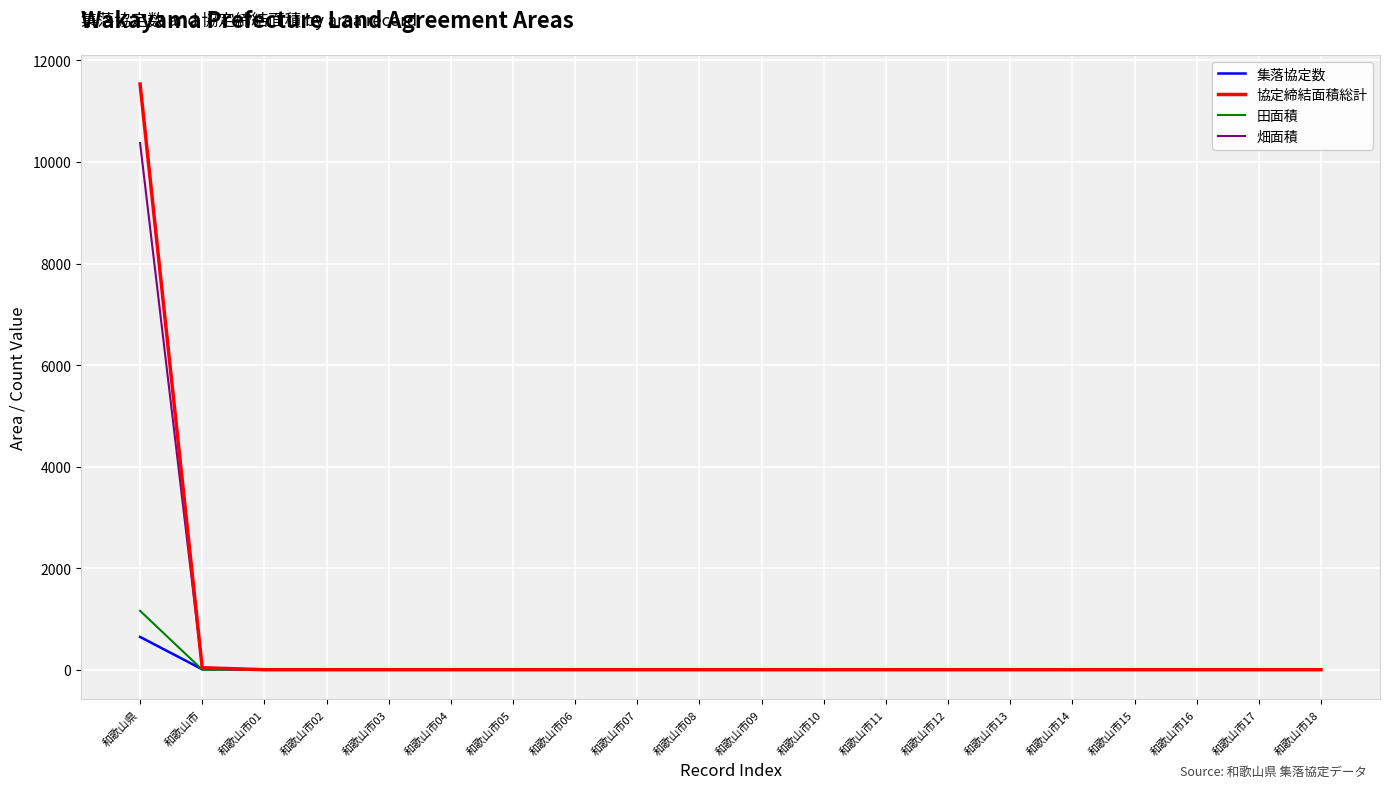

List the series in order of their peak value, highest first.

協定締結面積総計, 畑面積, 田面積, 集落協定数